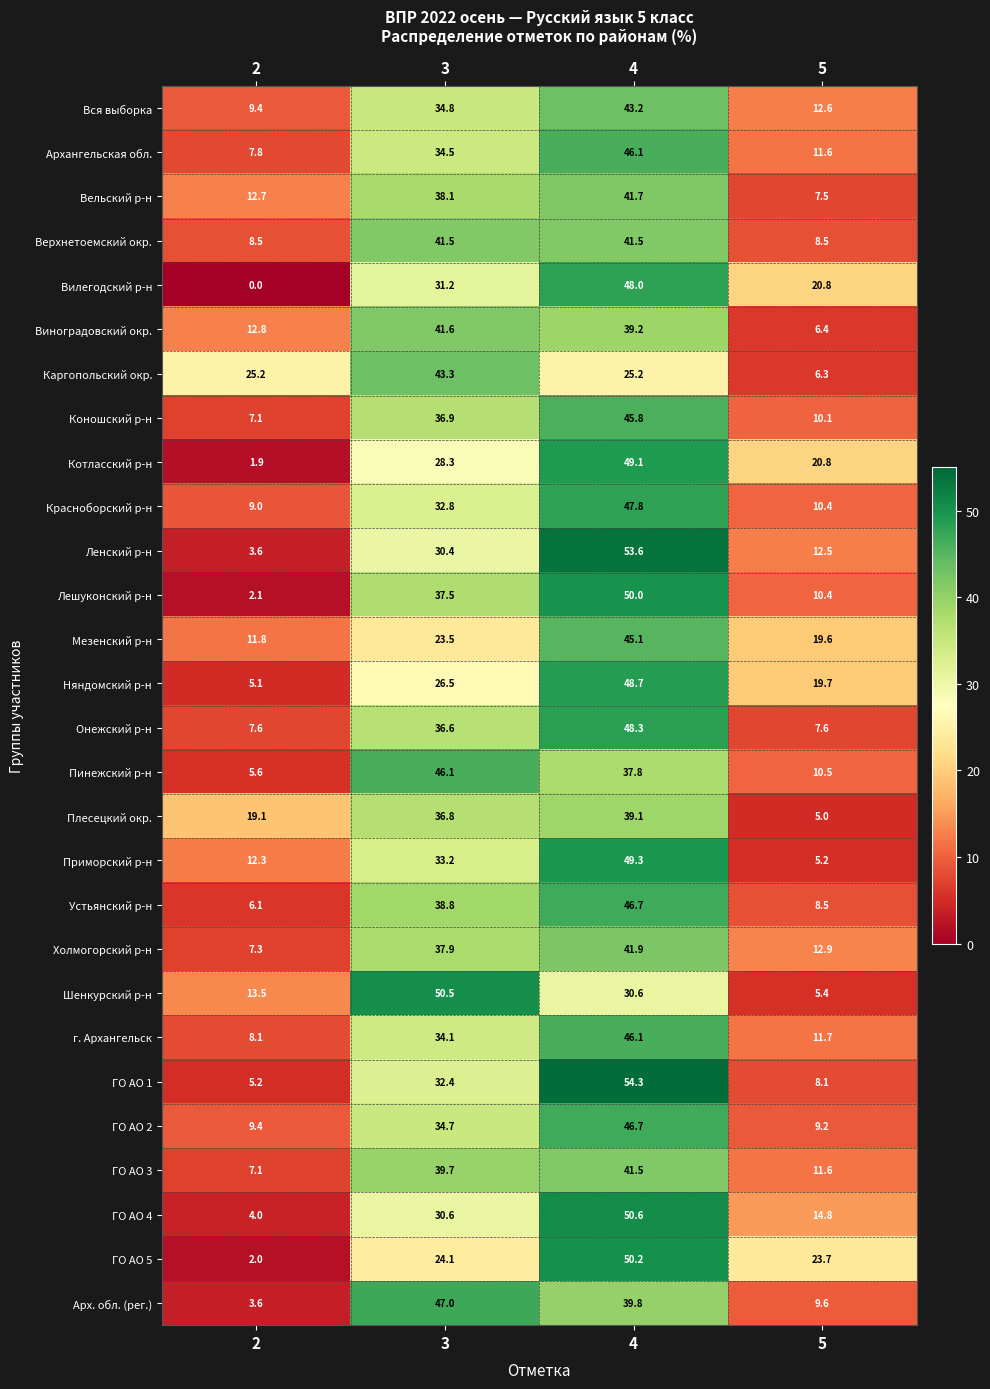

Which series has the largest range (max minus min)?

Ленский р-н